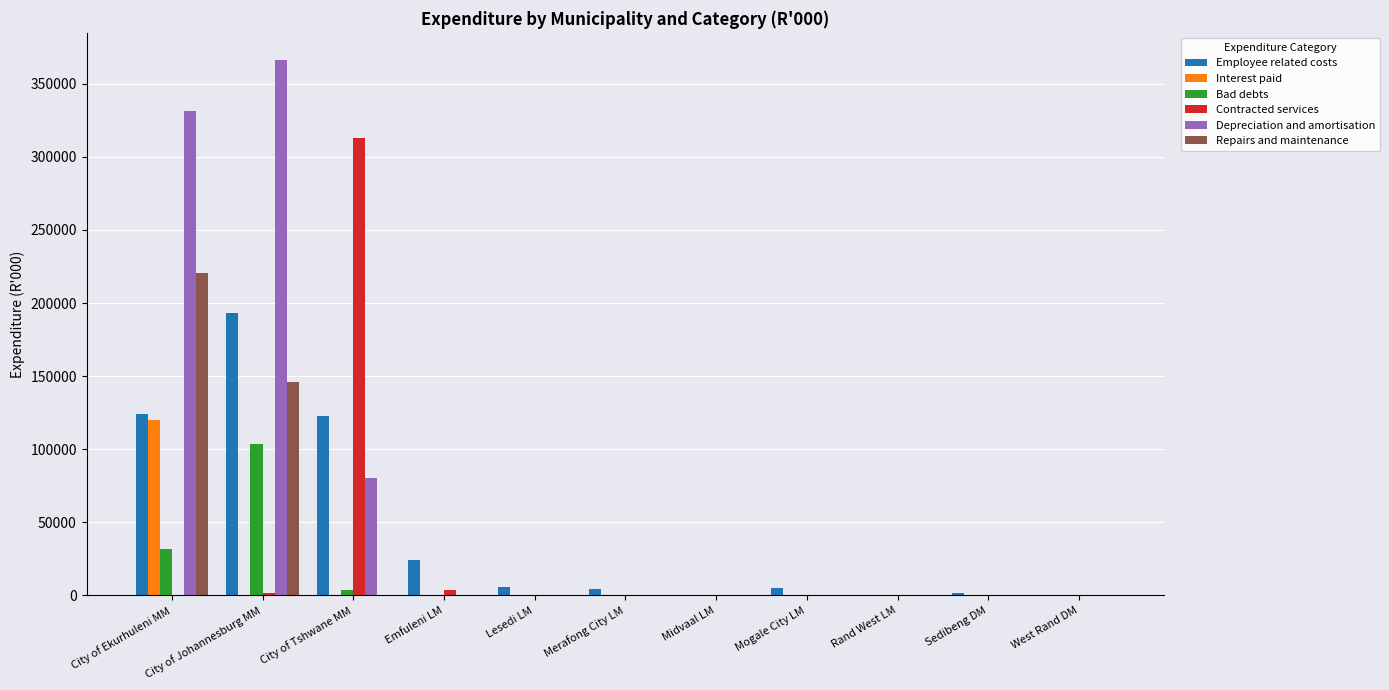

Is it true that Employee related costs equals 107588 at City of Johannesburg MM?

False